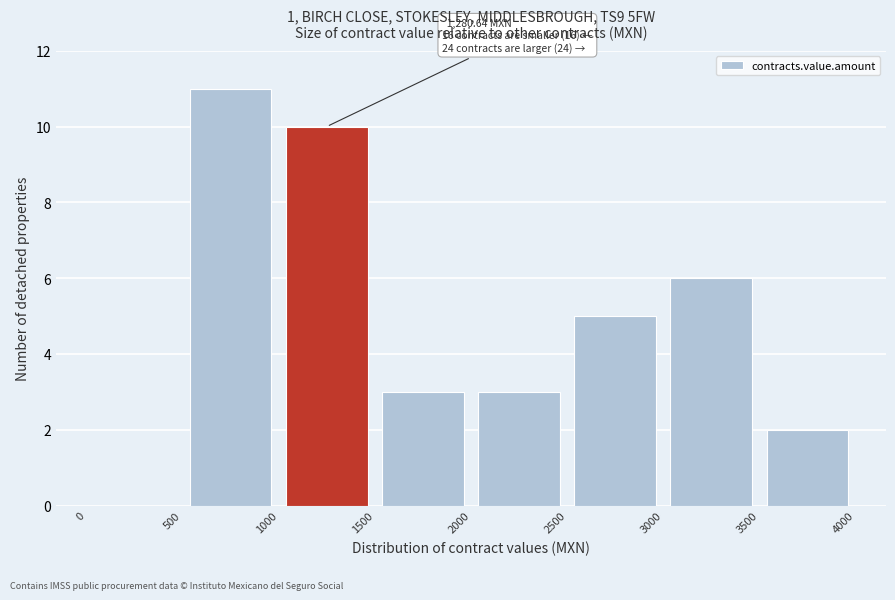

Over which range of the x-axis is the bar tallest?

500 to 1000